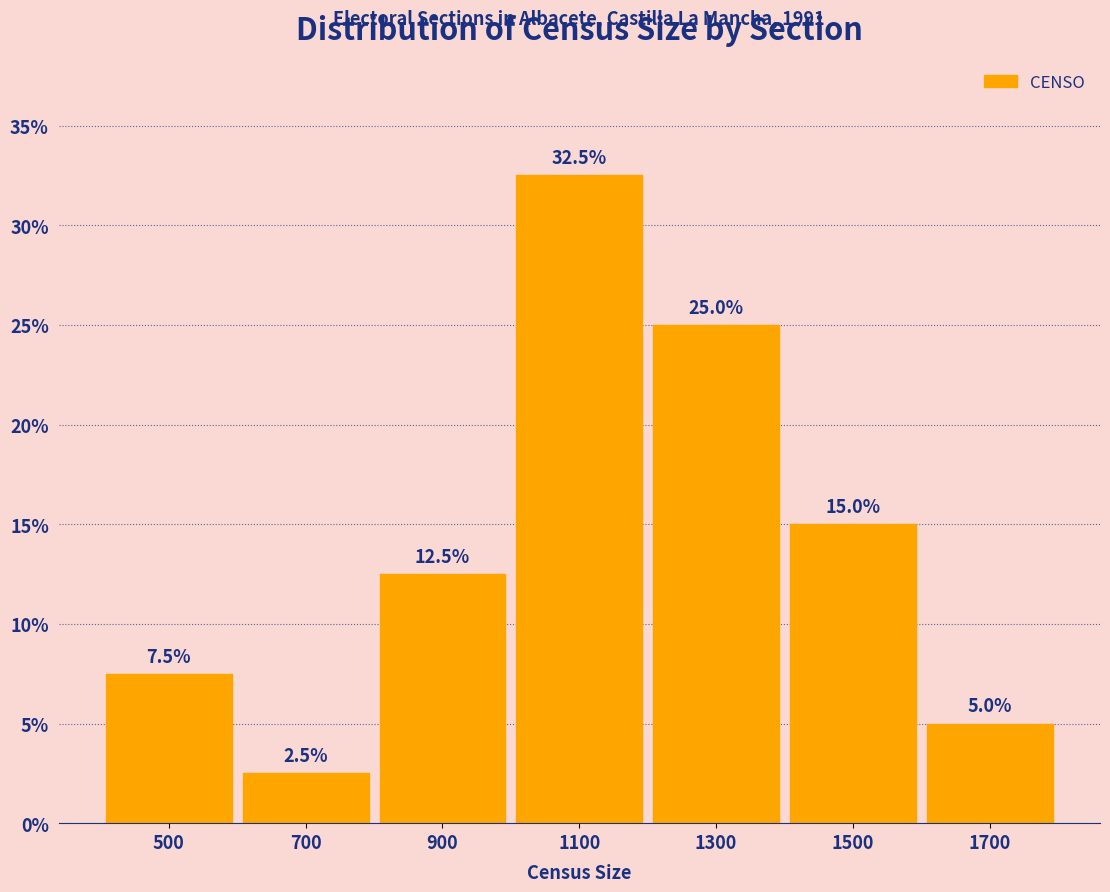

Reading left to right, list every bar in this chart as the range it spans on the x-axis followed by its height.

400 to 600: 7.5
600 to 800: 2.5
800 to 1000: 12.5
1000 to 1200: 32.5
1200 to 1400: 25.0
1400 to 1600: 15.0
1600 to 1800: 5.0